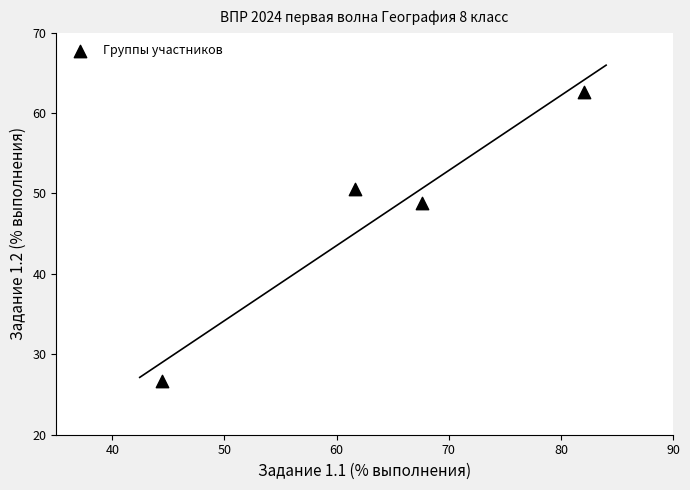

What Y value in the scatter plot is closest to 44?

48.8